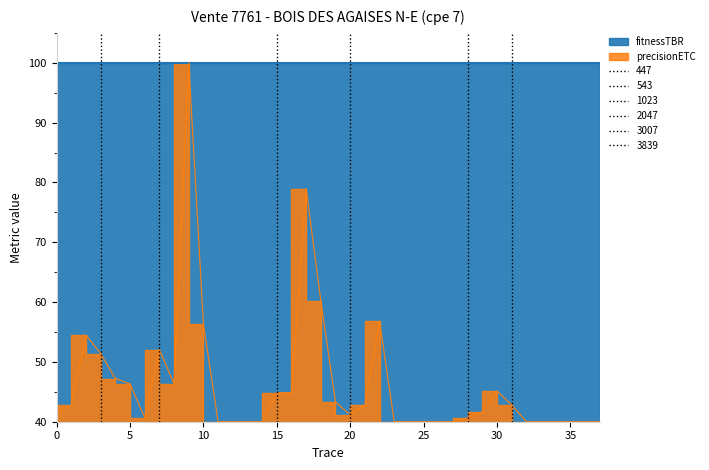

Between 10 and 31, which is larger?

10